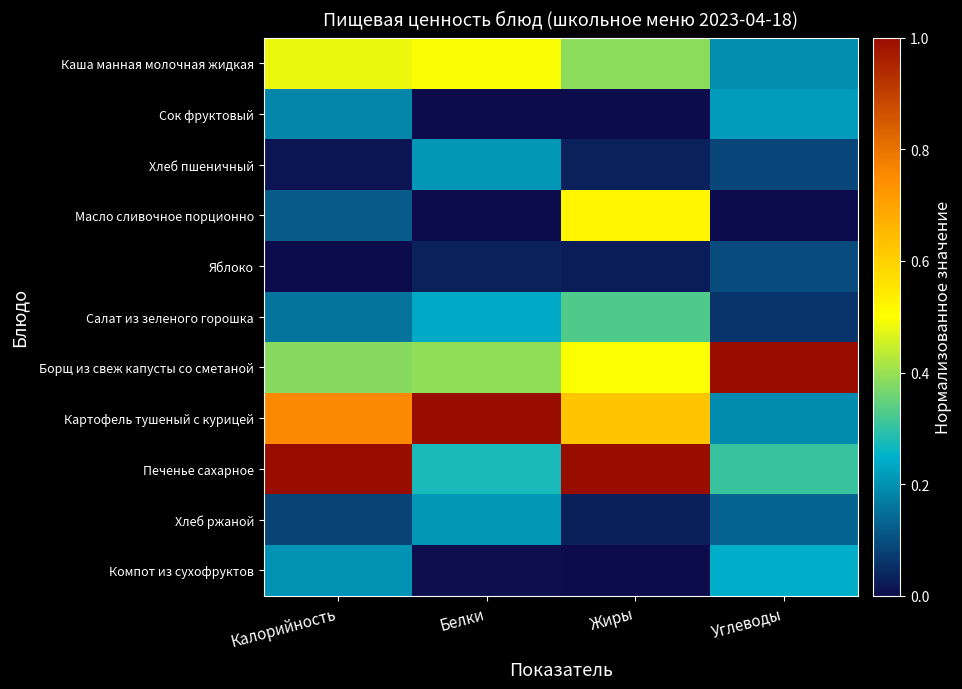

How many categories are shown in the chart?

4